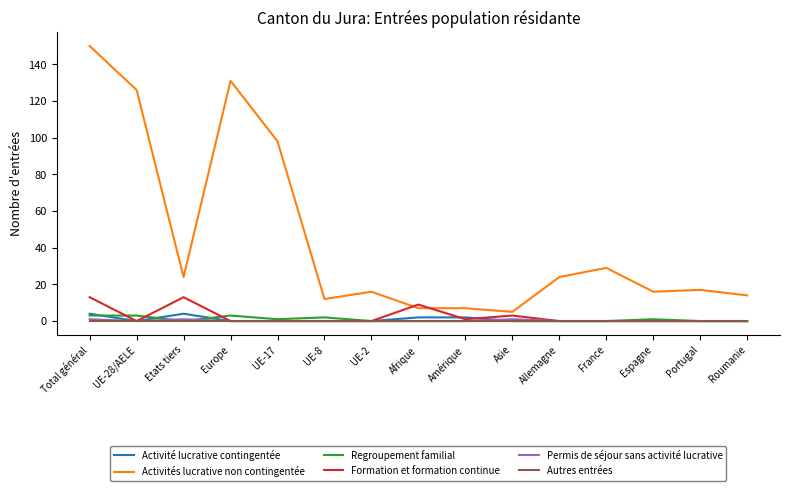

The Regroupement familial series shows 2 at UE-8. True or false?

True